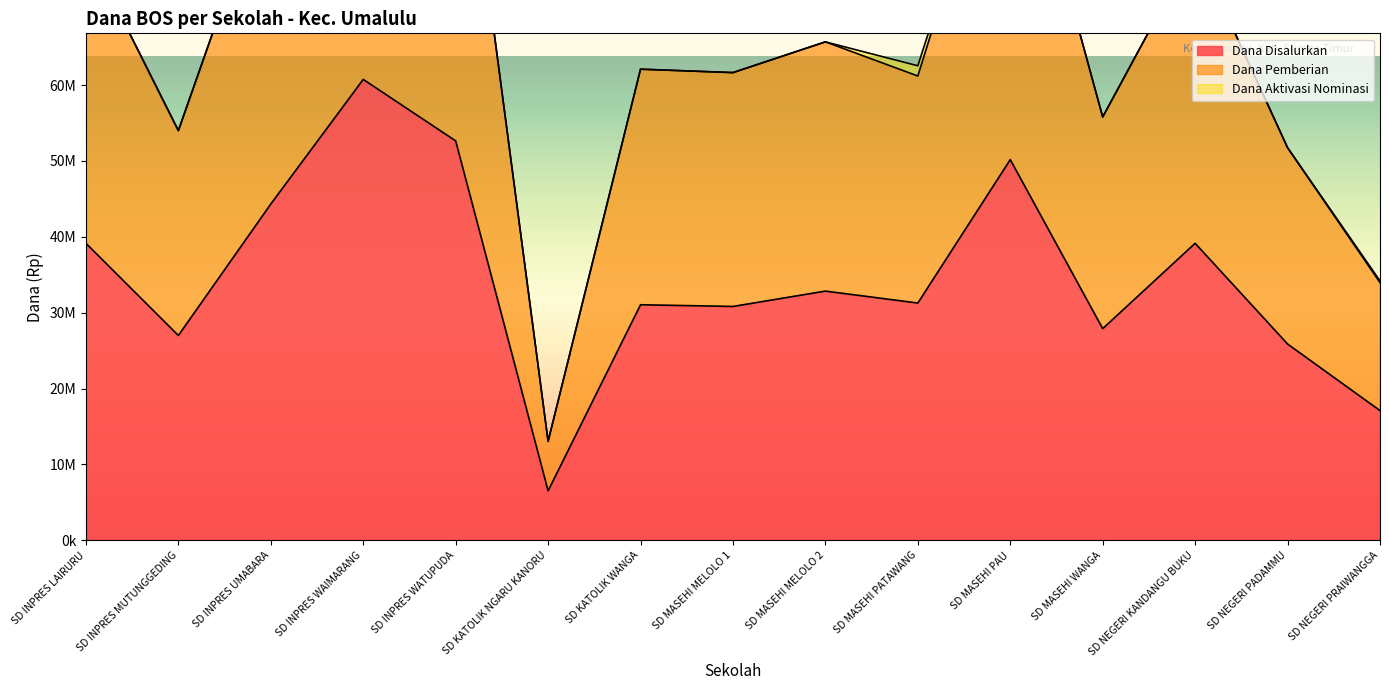

What is the difference between the highest and lowest values at SD NEGERI PADAMMU?

25875000